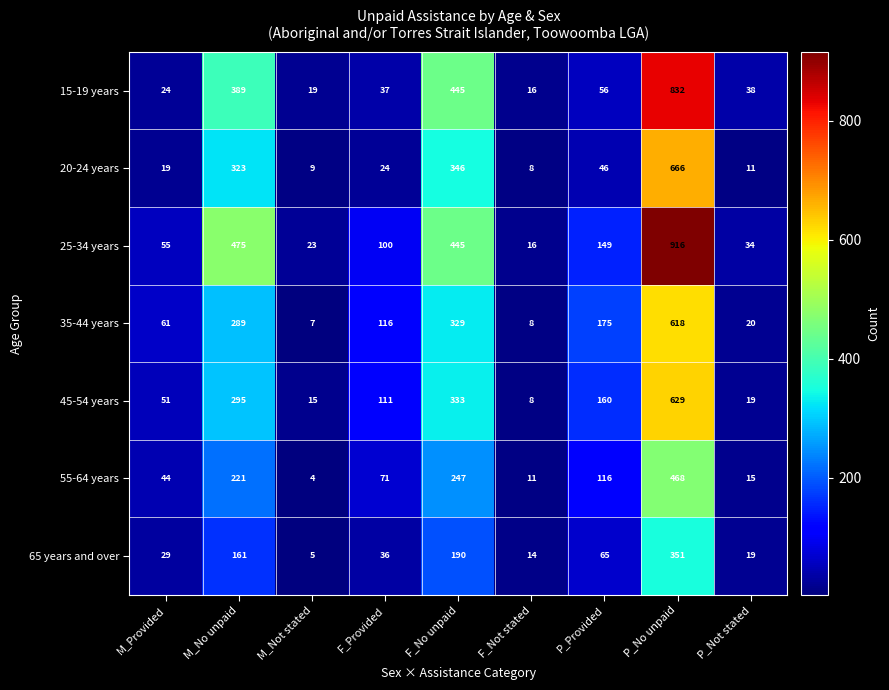

True or false: 45-54 years has a value of 2 at F_Not stated.

False